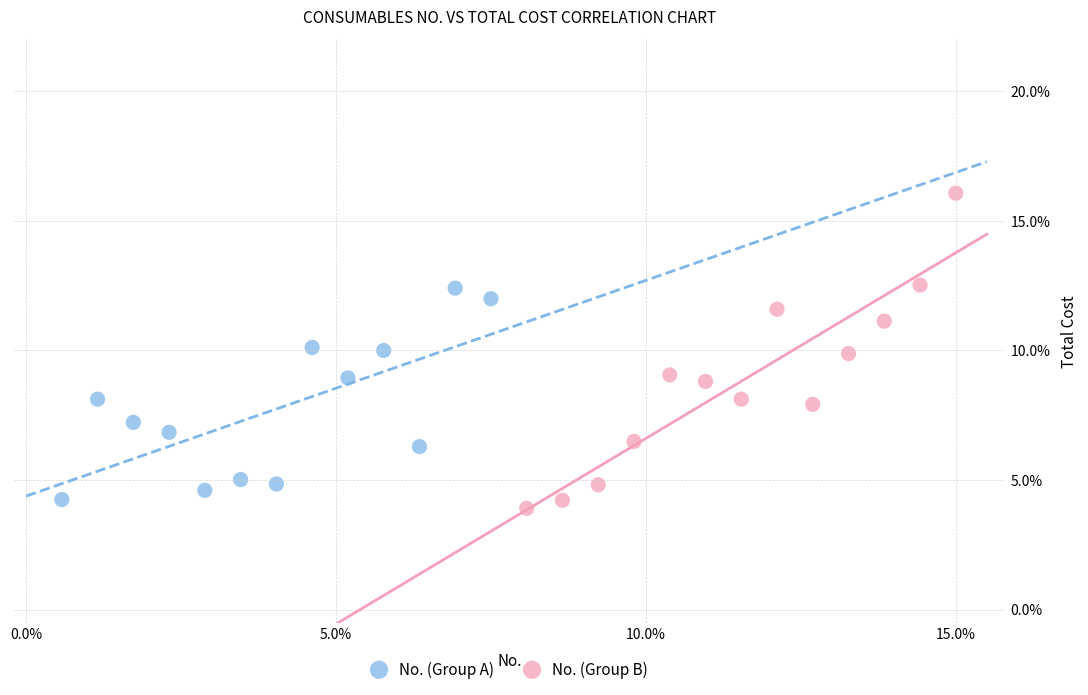

What are all the series names shown in the legend?

No. (Group A), No. (Group B)